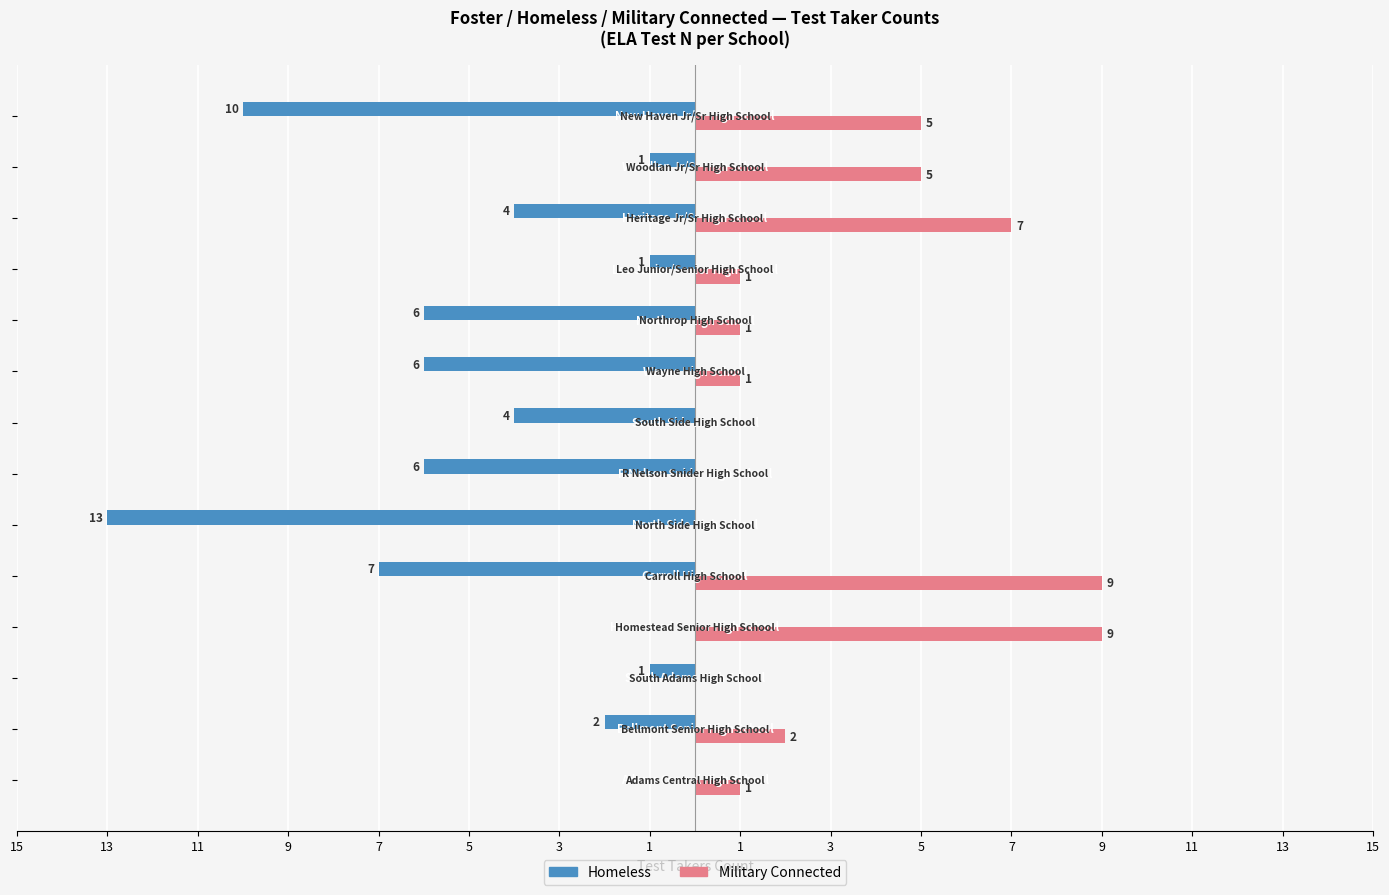

What are all the series names shown in the legend?

Homeless, Military Connected